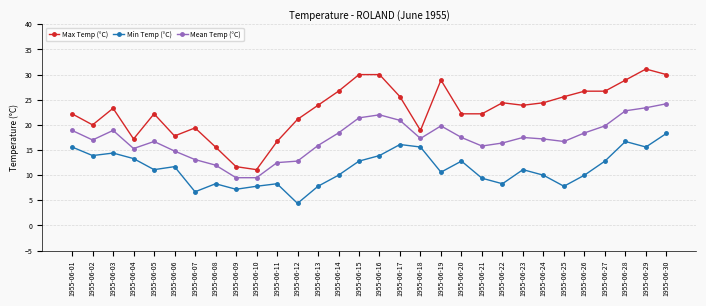

True or false: Max Temp (°C) and Mean Temp (°C) cross at least once.

False